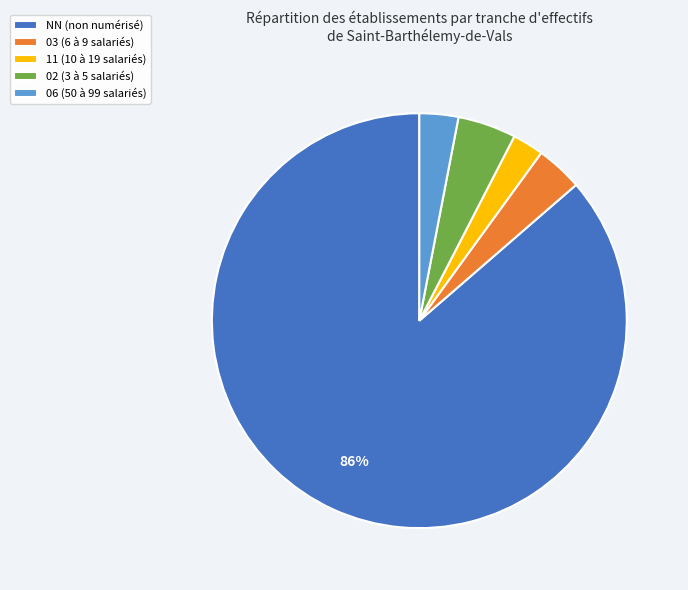

To the nearest percent, what is the average slice percentage?

20%